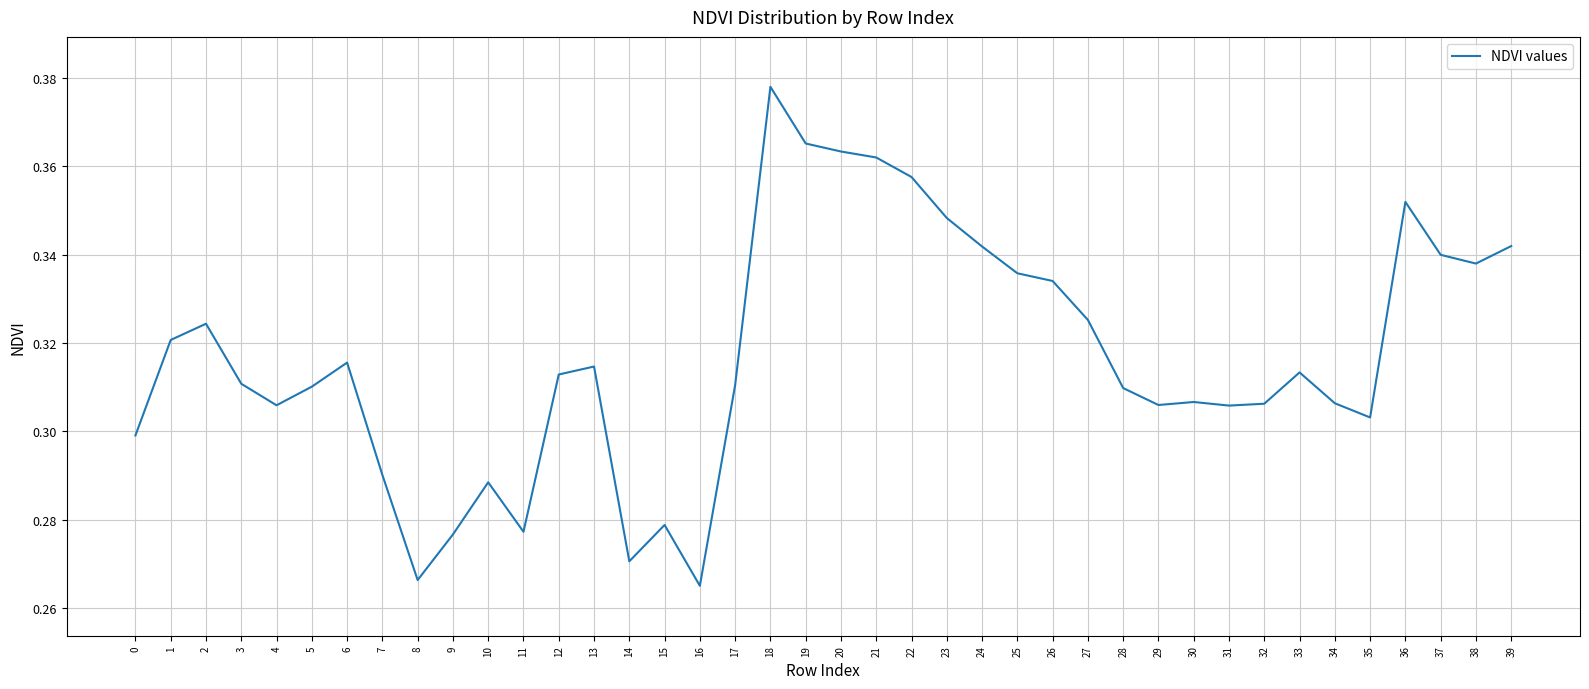

Which label corresponds to the largest value in the chart?

18